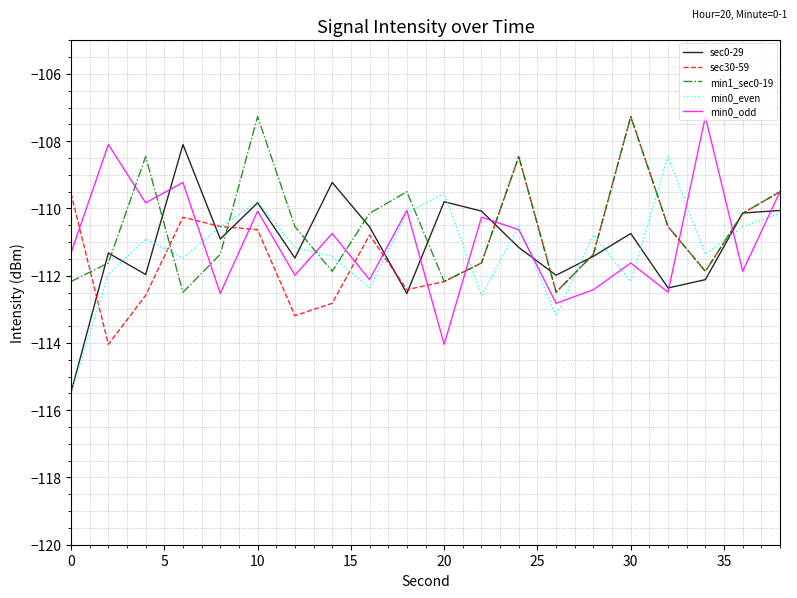

What is the highest value of the min1_sec0-19 series?

-107.3